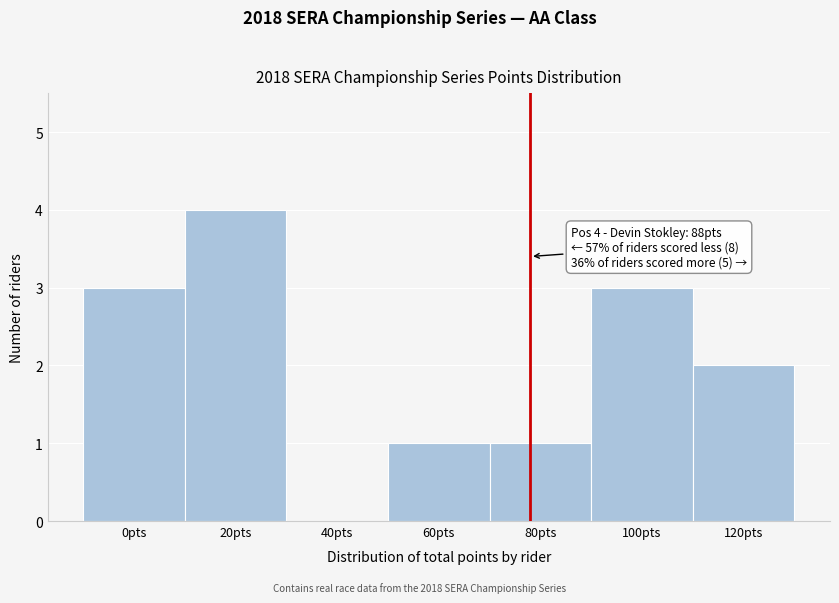

Reading left to right, transcribe all the data shown in this chart.

0pts=3	20pts=4	40pts=0	60pts=1	80pts=1	100pts=3	120pts=2